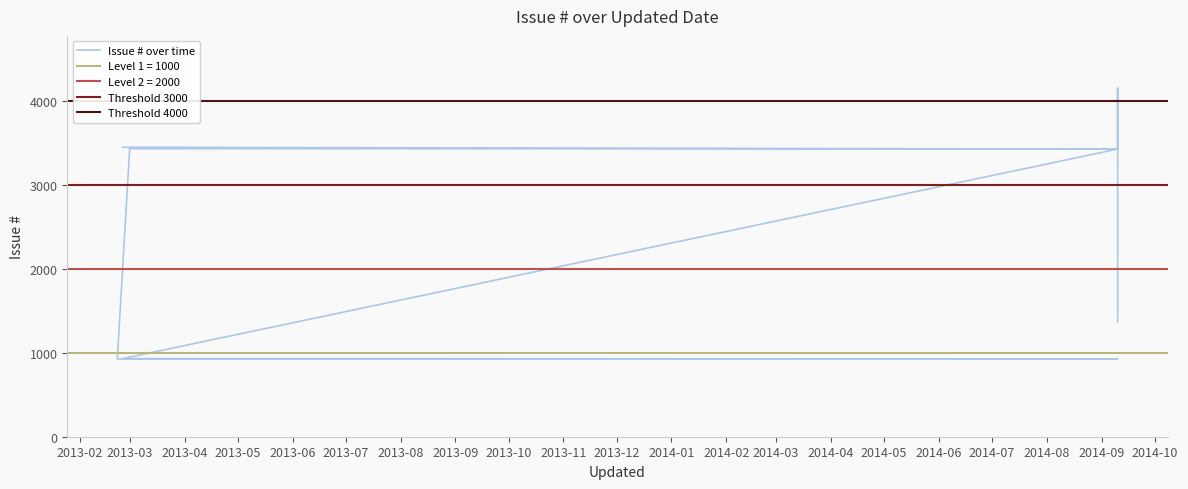

How many data points are above 3428?

4